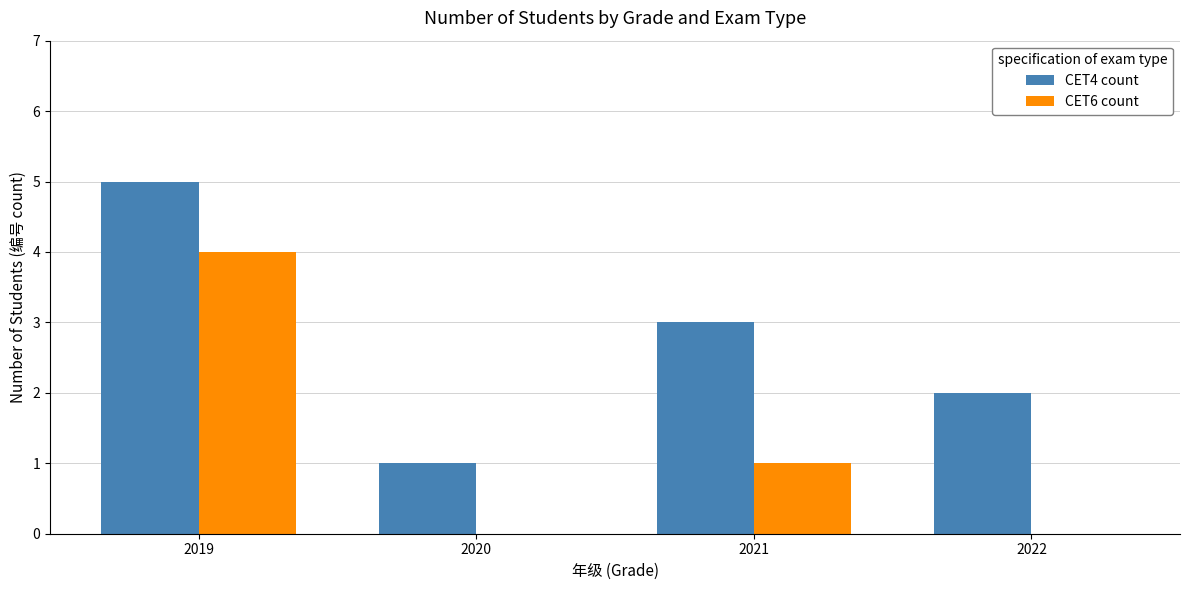

The value of CET6 count at 2019 is 4. True or false?

True